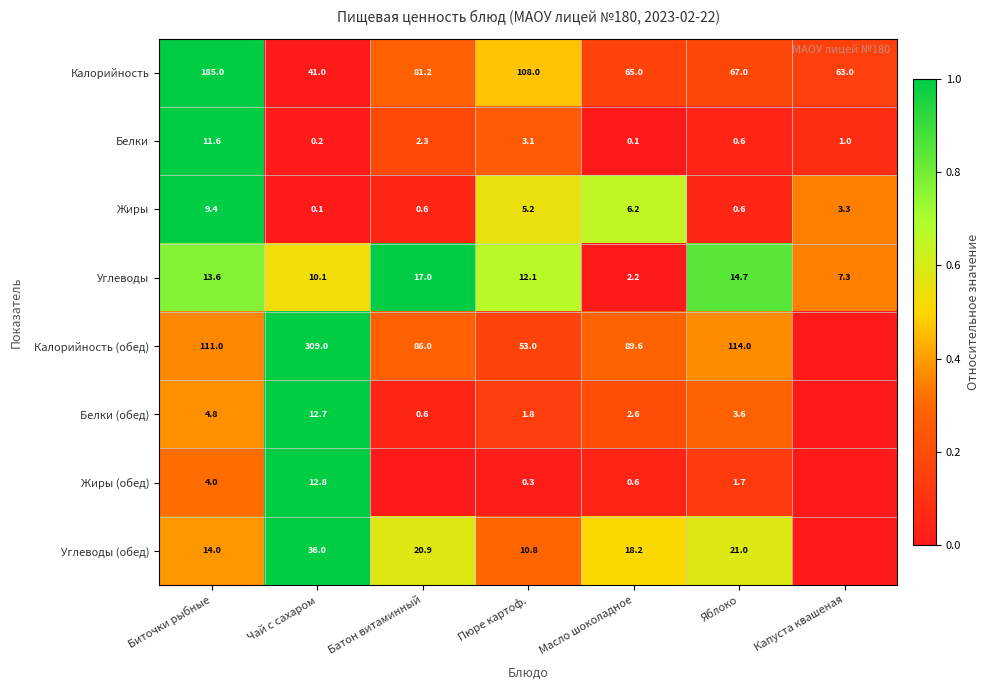

Is it true that Калорийность equals 165.0 at Пюре картоф.?

False